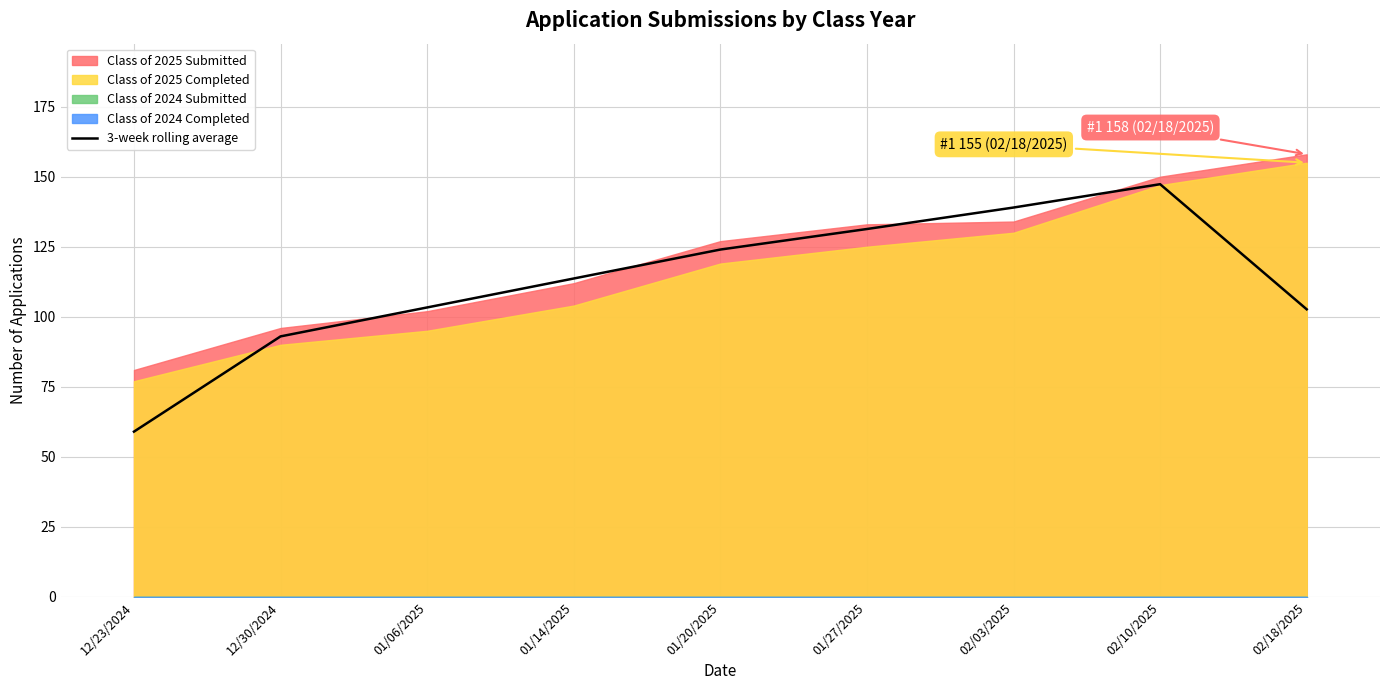

How many interior local peaks (higher than both neighbors) does the data have?

1